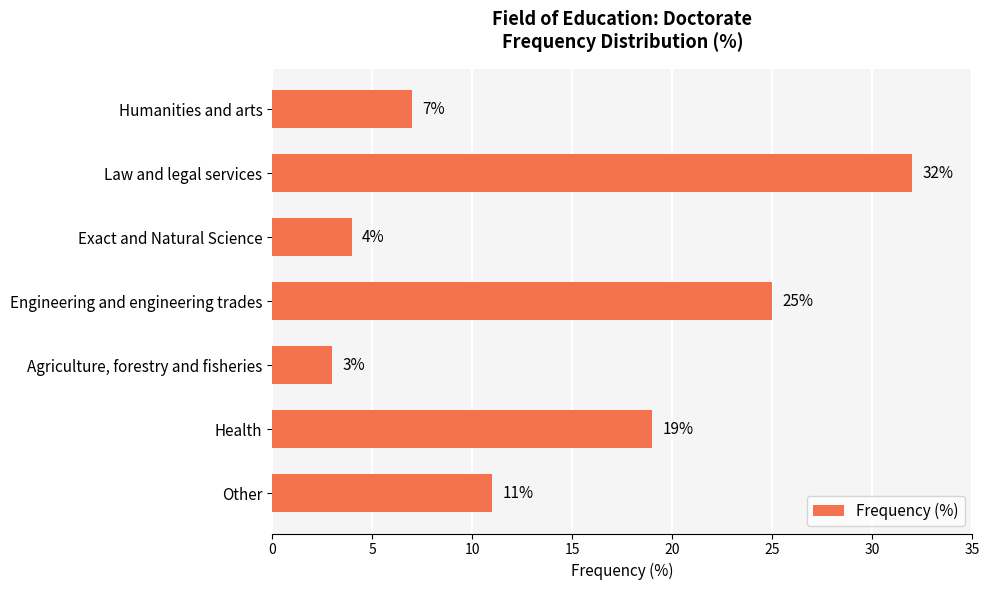

Reading bottom to top, transcribe all the data shown in this chart.

11	19	3	25	4	32	7